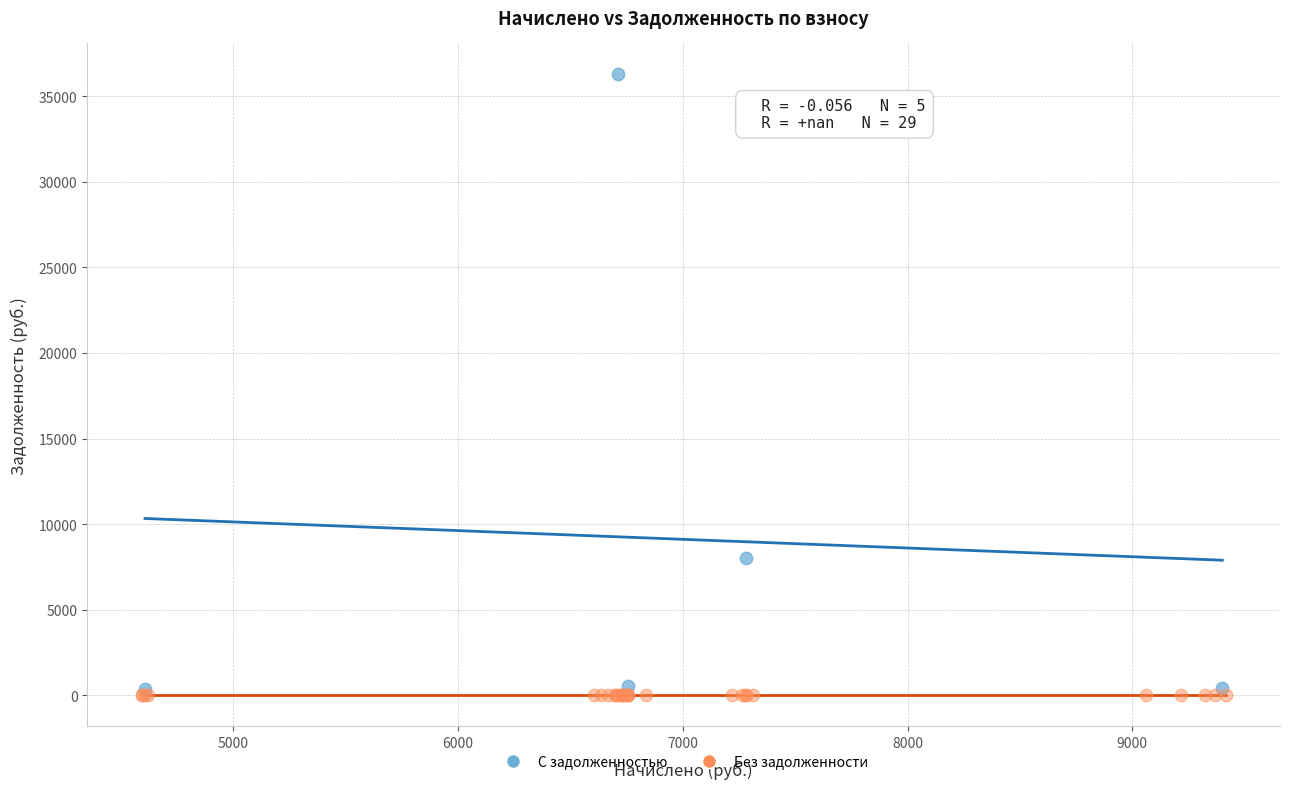

Which series contains the highest Y value?

С задолженностью